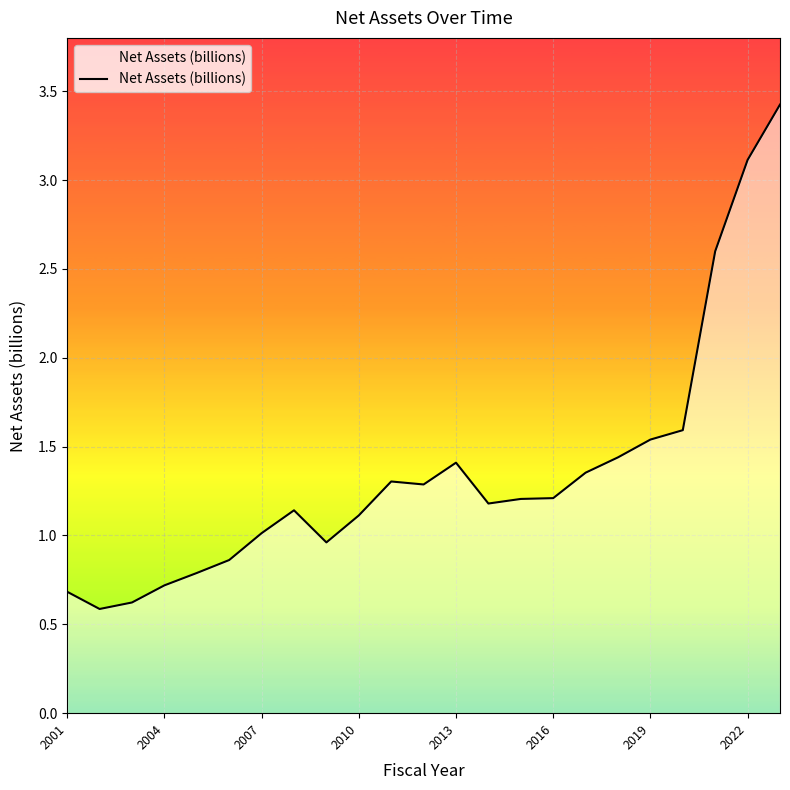

What is the smallest value displayed?

0.6